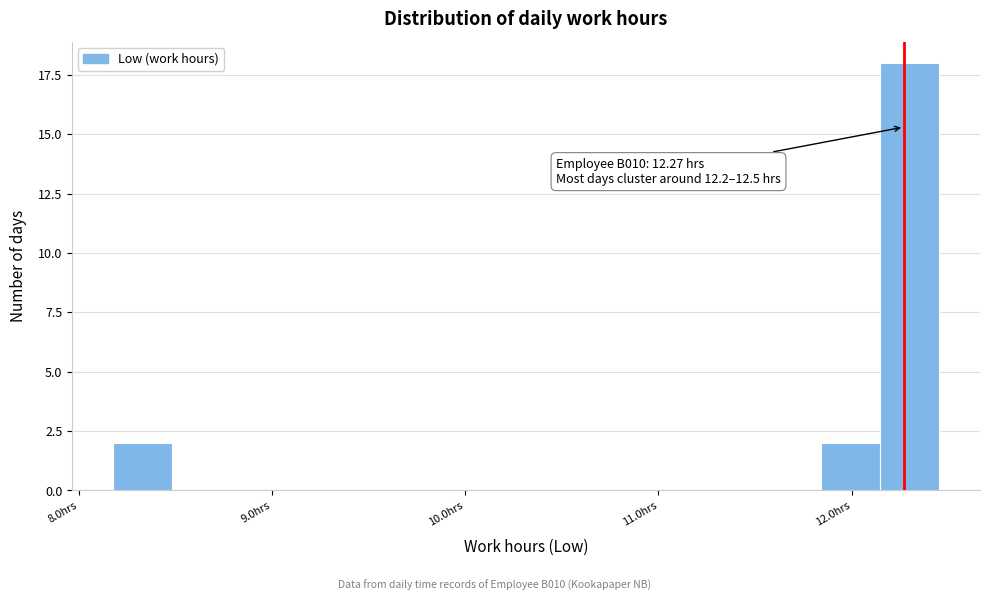

Read against the x-axis, roughly where is the centre of the tallest bar?

12.3